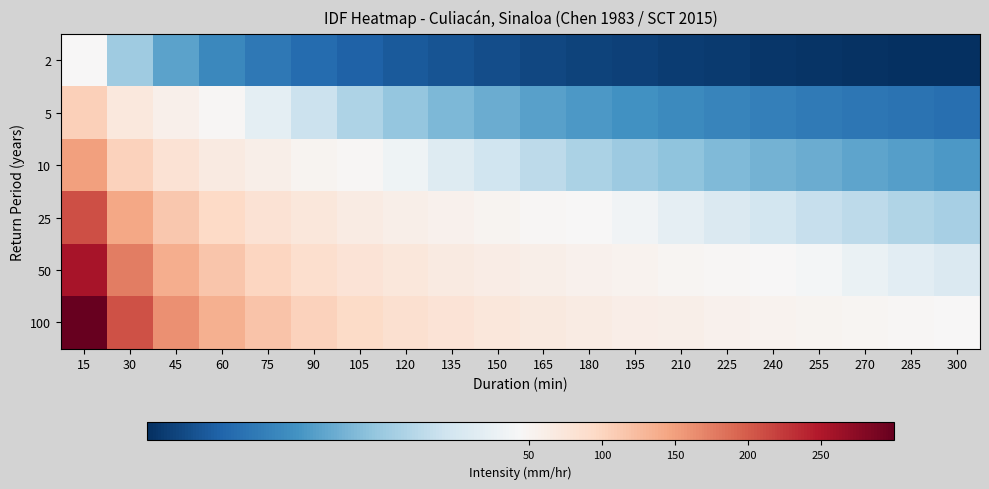

Between 165 and 90, which is larger?

90